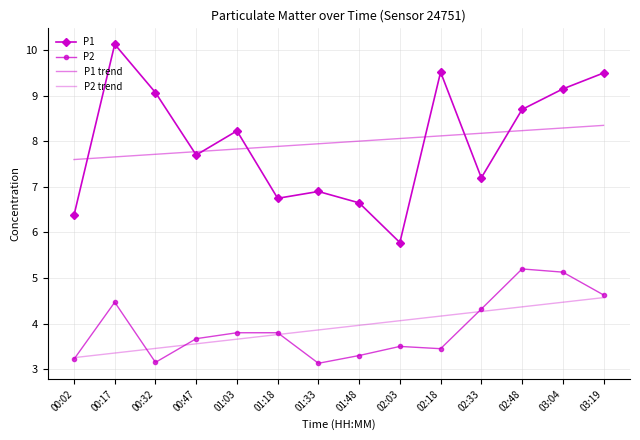

Reading right to left, transcribe all the data shown in this chart.

P1: 03:19=9.5	03:04=9.2	02:48=8.7	02:33=7.2	02:18=9.5	02:03=5.8	01:48=6.7	01:33=6.9	01:18=6.8	01:03=8.2	00:47=7.7	00:32=9.1	00:17=10.1	00:02=6.4
P2: 03:19=4.6	03:04=5.1	02:48=5.2	02:33=4.3	02:18=3.5	02:03=3.5	01:48=3.3	01:33=3.1	01:18=3.8	01:03=3.8	00:47=3.7	00:32=3.1	00:17=4.5	00:02=3.2
P1 trend: 03:19=8.4	03:04=8.3	02:48=8.2	02:33=8.2	02:18=8.1	02:03=8.1	01:48=8.0	01:33=7.9	01:18=7.9	01:03=7.8	00:47=7.8	00:32=7.7	00:17=7.7	00:02=7.6
P2 trend: 03:19=4.6	03:04=4.5	02:48=4.4	02:33=4.3	02:18=4.2	02:03=4.1	01:48=4.0	01:33=3.9	01:18=3.8	01:03=3.7	00:47=3.6	00:32=3.5	00:17=3.4	00:02=3.3